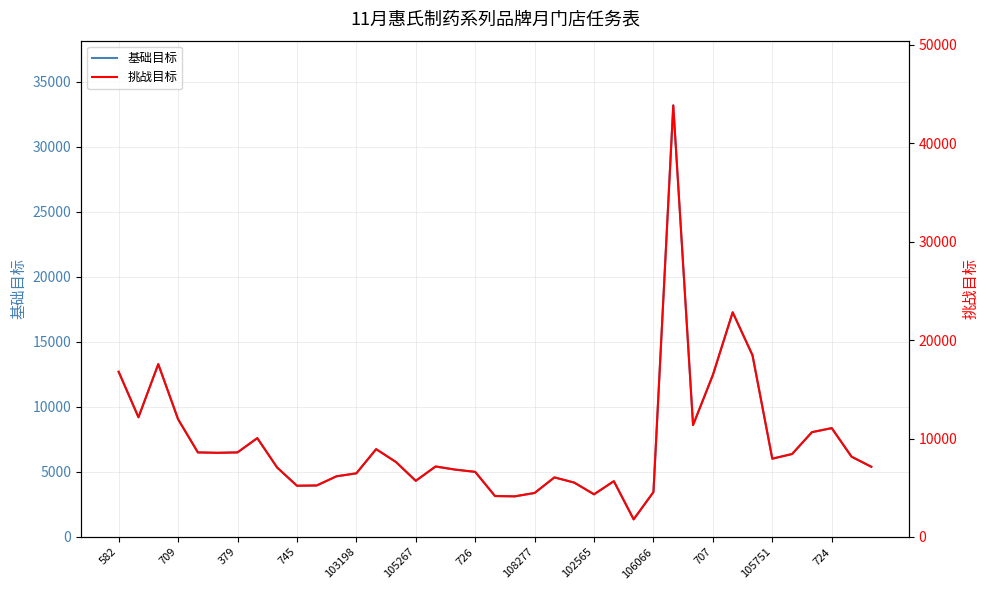

What is the minimum value for 基础目标?

1350